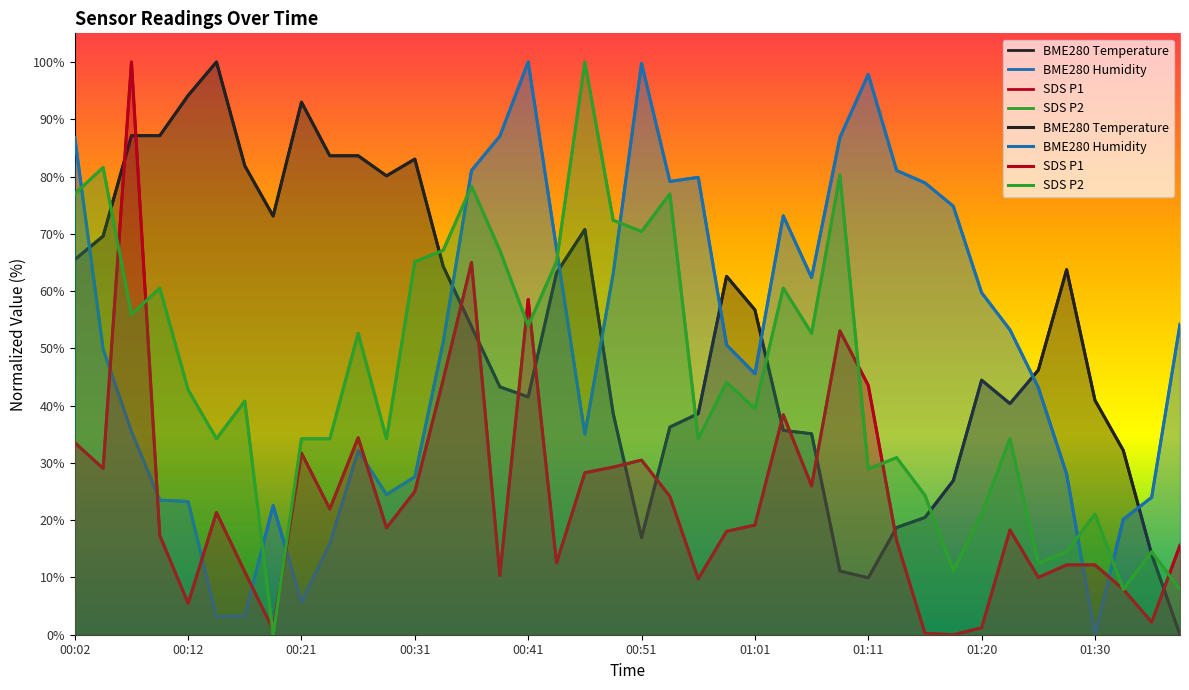

How many data points in SDS P1 are less than 19?

20